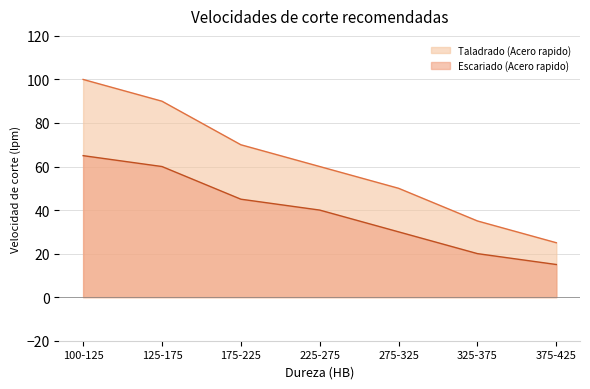

Reading left to right, what are all the values shown in this chart?

Taladrado (Acero rapido): 100-125=100	125-175=90	175-225=70	225-275=60	275-325=50	325-375=35	375-425=25
Escariado (Acero rapido): 100-125=65	125-175=60	175-225=45	225-275=40	275-325=30	325-375=20	375-425=15